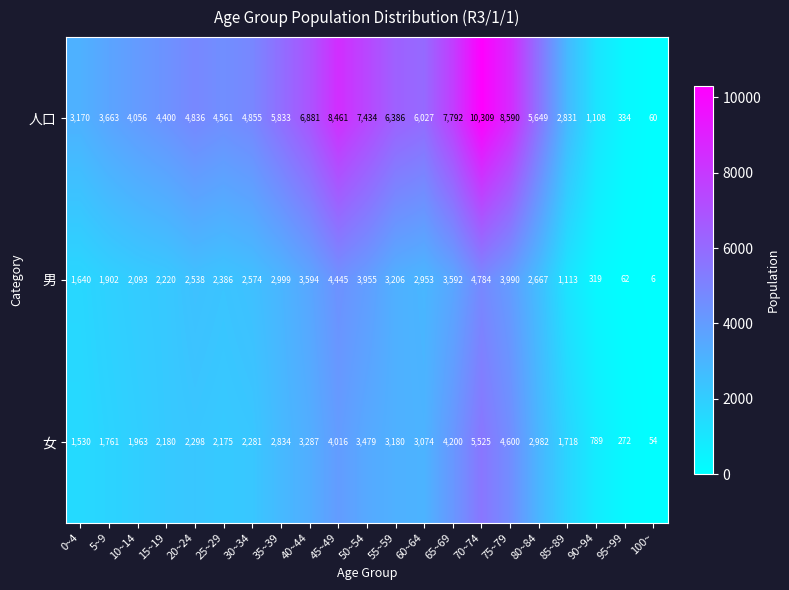

Which category has the highest value across all series?

70~74